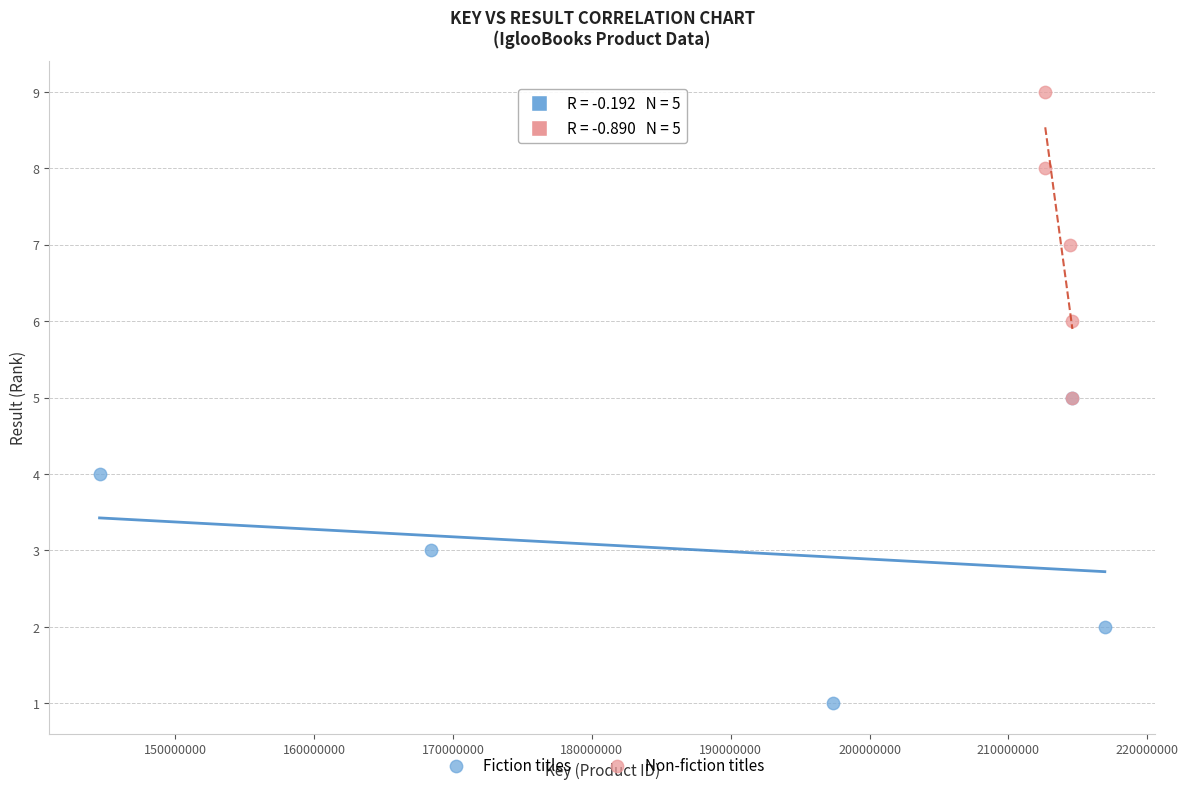

Which series reaches the maximum Y coordinate?

Non-fiction titles